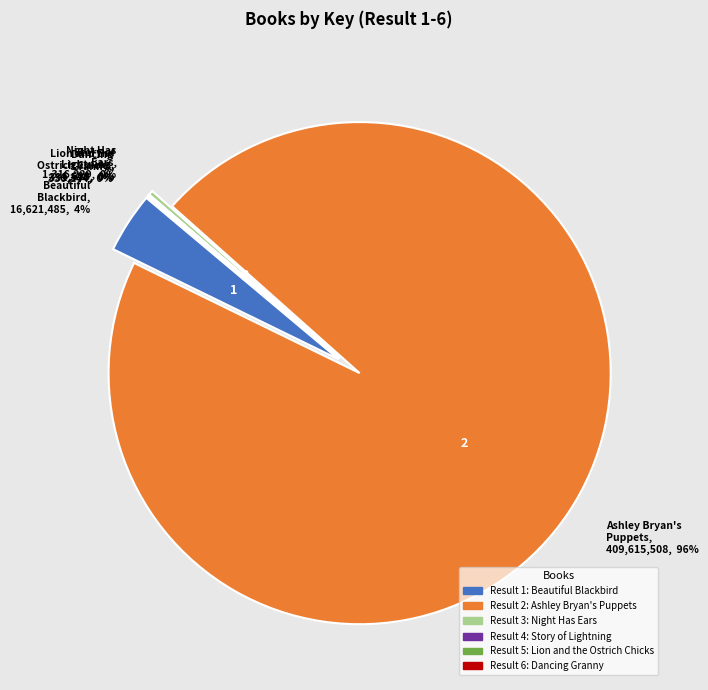

To the nearest percent, what percentage of the pie is Beautiful Blackbird, 16,621,485, 4%?

4%